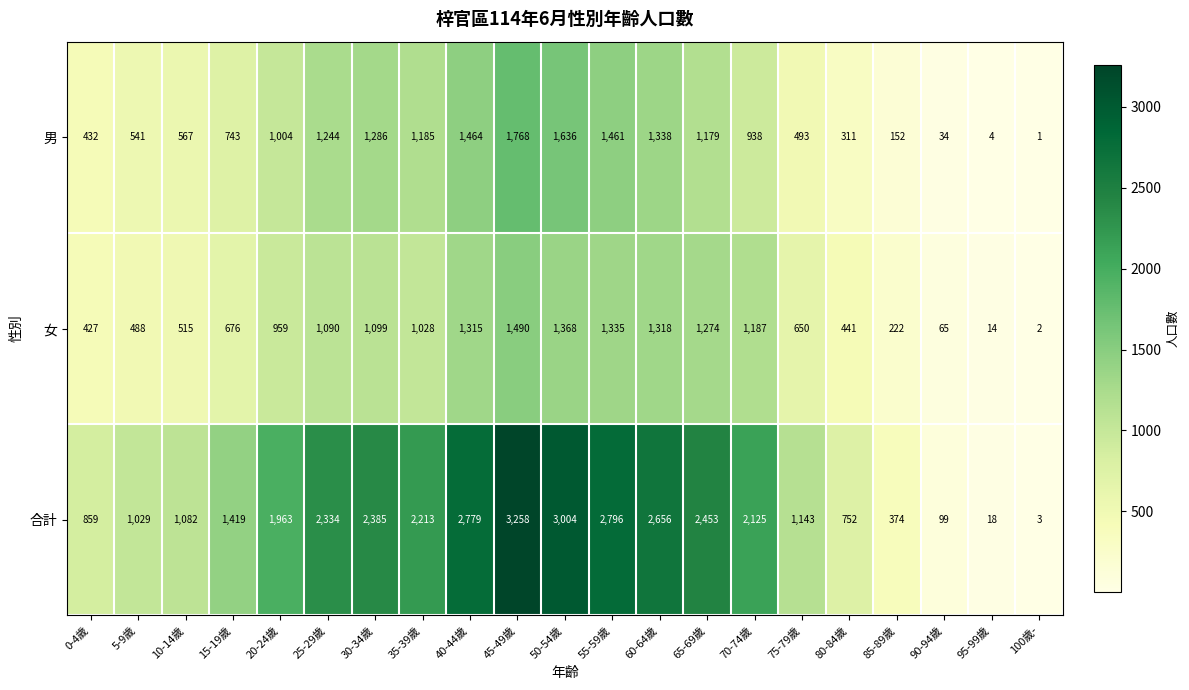

Which series has the largest total across all categories?

合計